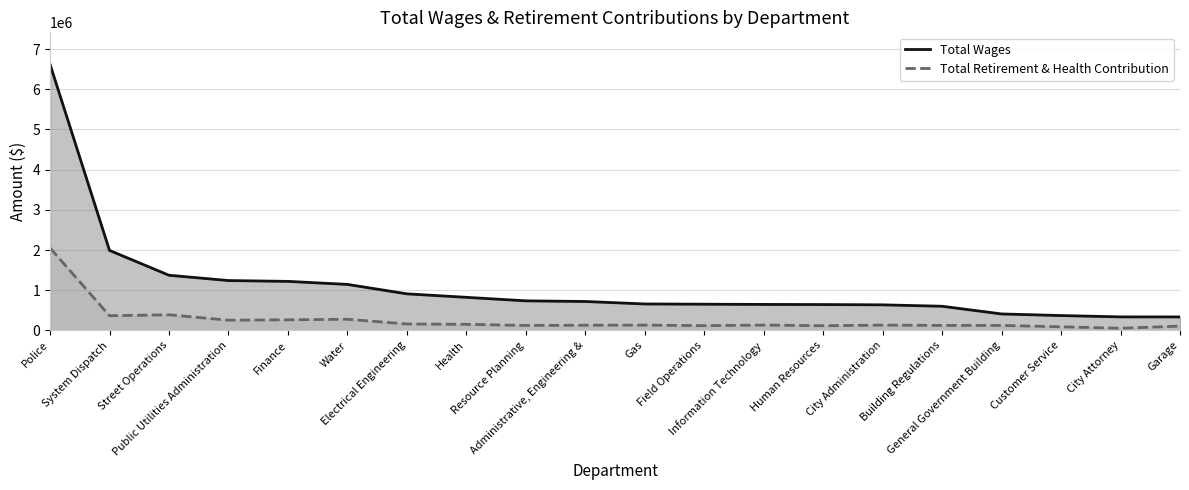

True or false: Total Retirement & Health Contribution has a value of 365932 at System Dispatch.

True